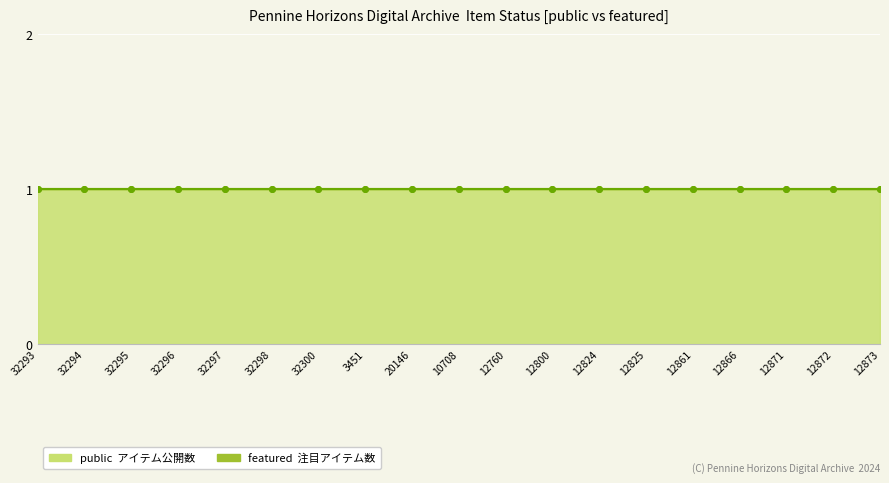

How many series are shown in this chart?

2